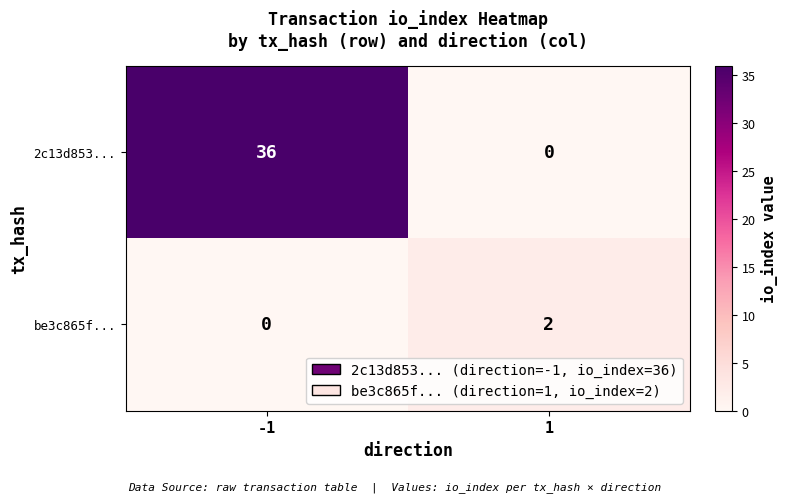

Is it true that 2c13d853... equals 36 at -1?

True